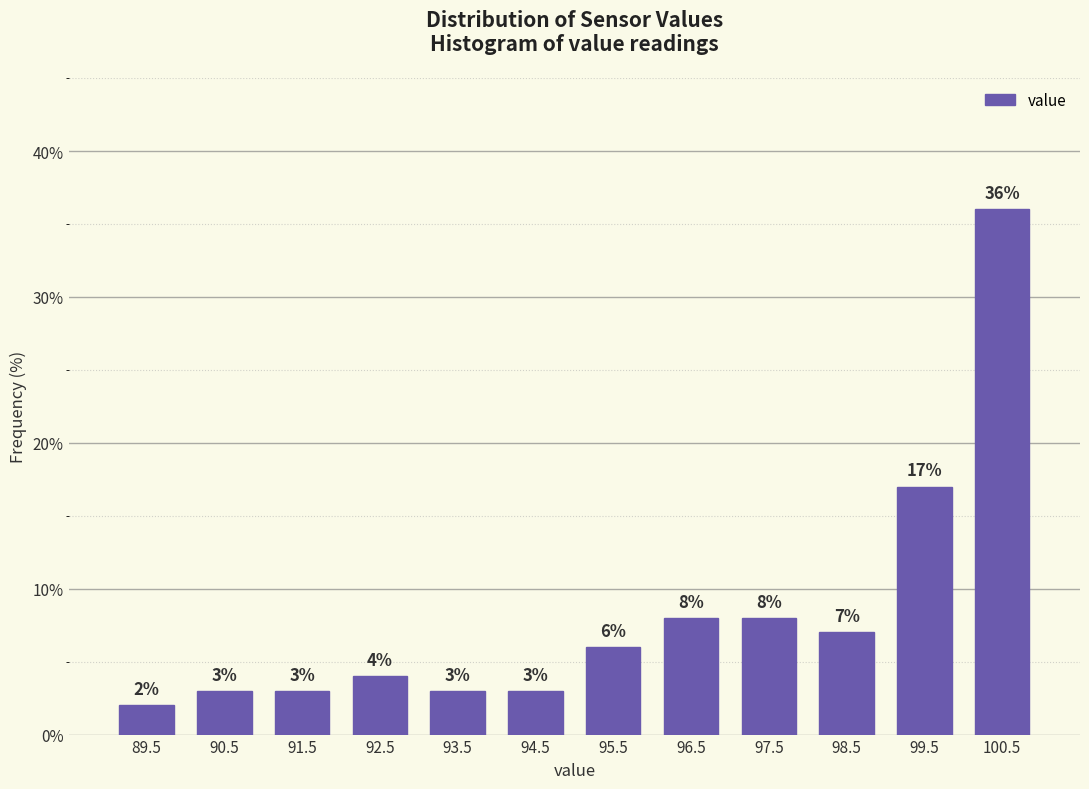

Reading left to right, list every bar in this chart as the range it spans on the x-axis followed by its height.

89 to 90: 2
90 to 91: 3
91 to 92: 3
92 to 93: 4
93 to 94: 3
94 to 95: 3
95 to 96: 6
96 to 97: 8
97 to 98: 8
98 to 99: 7
99 to 100: 17
100 to 101: 36